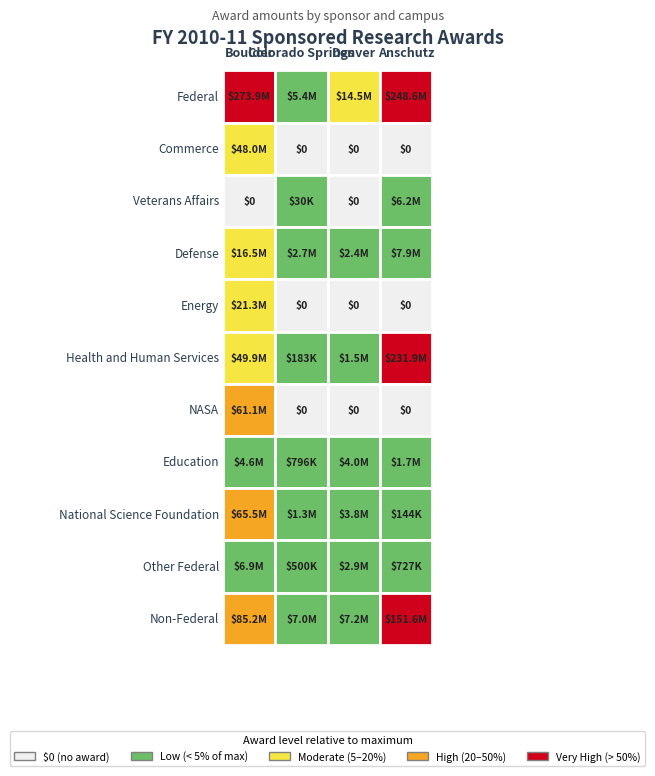

How many data points in Other Federal are less than 2854269?

2